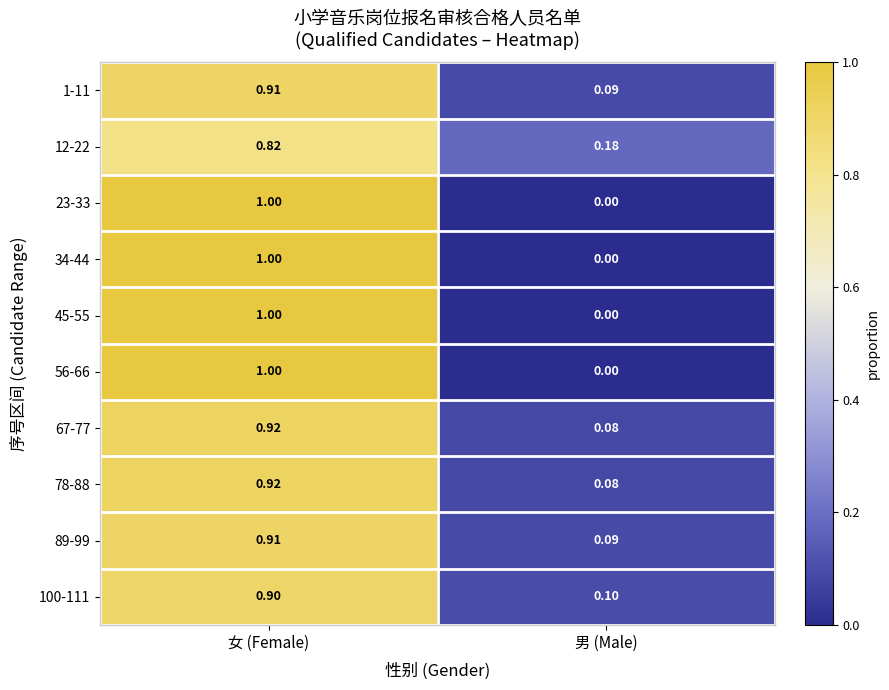

At which label does 67-77 reach its minimum?

男 (Male)